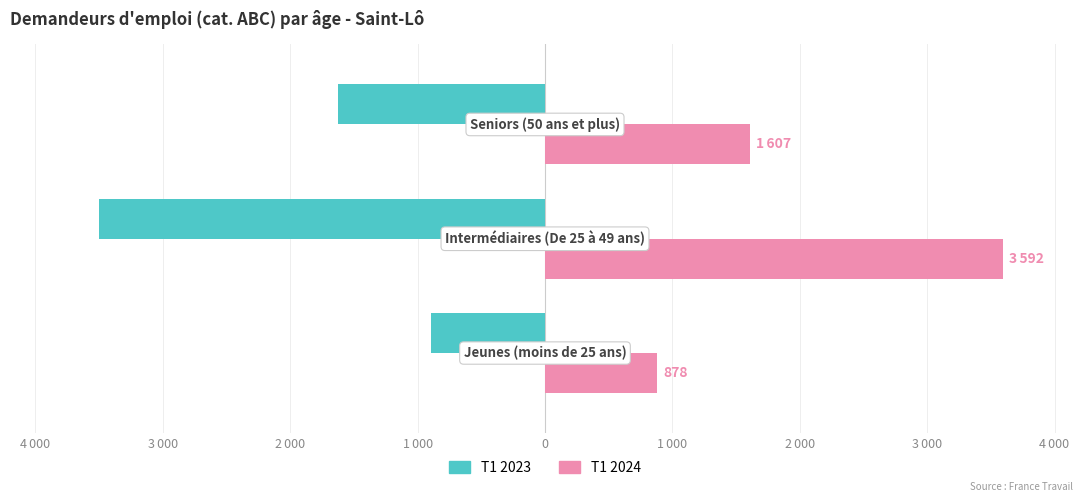

What are all the series names shown in the legend?

T1 2023, T1 2024